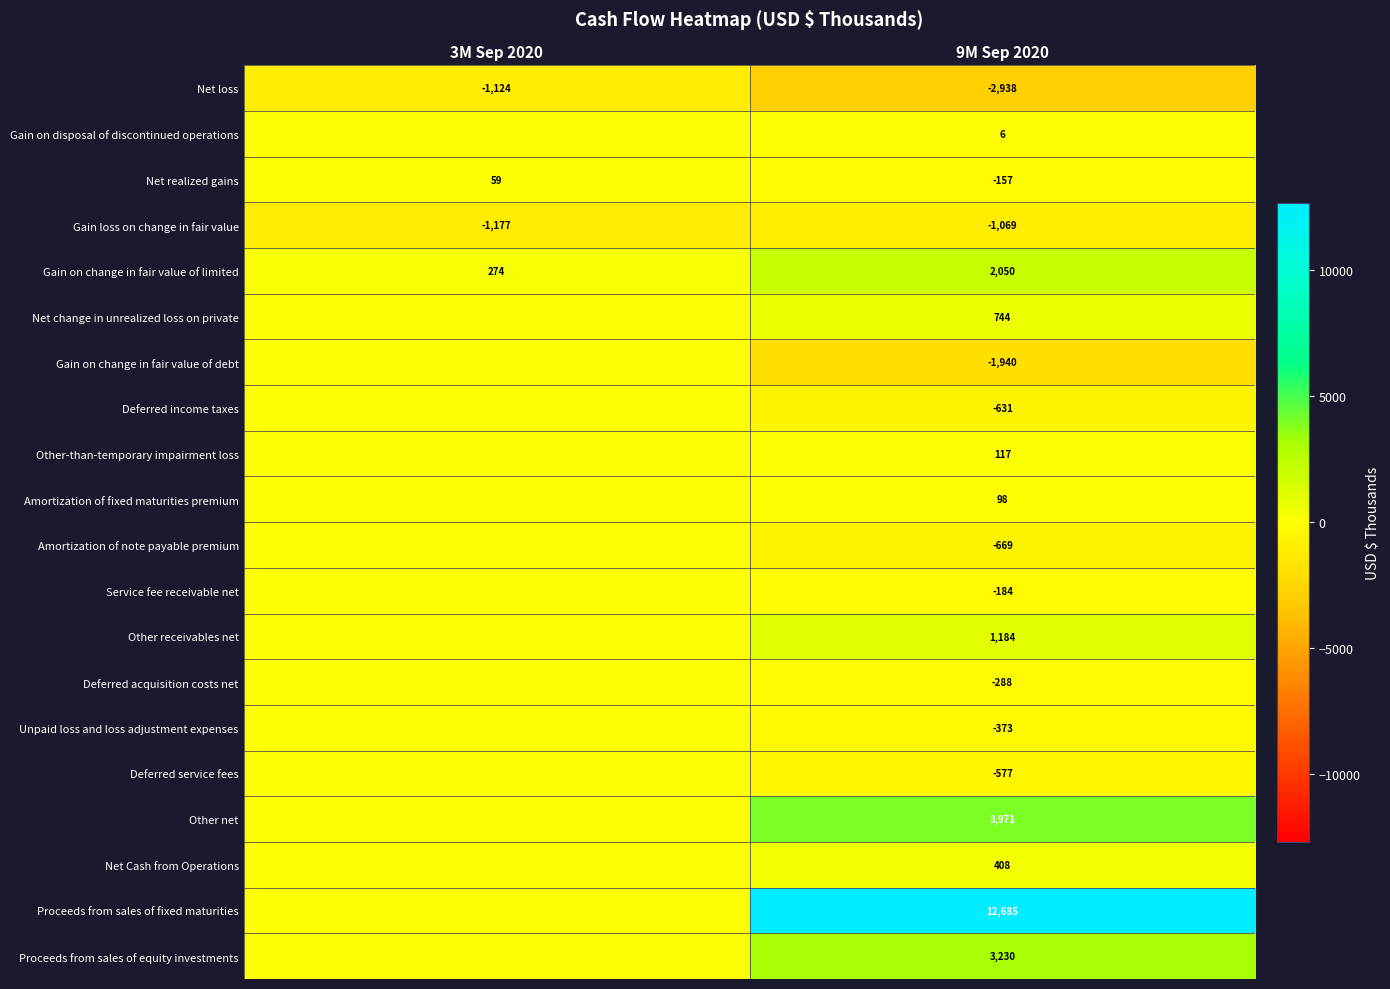

At which label is Gain loss on change in fair value closest to -1123?

3M Sep 2020